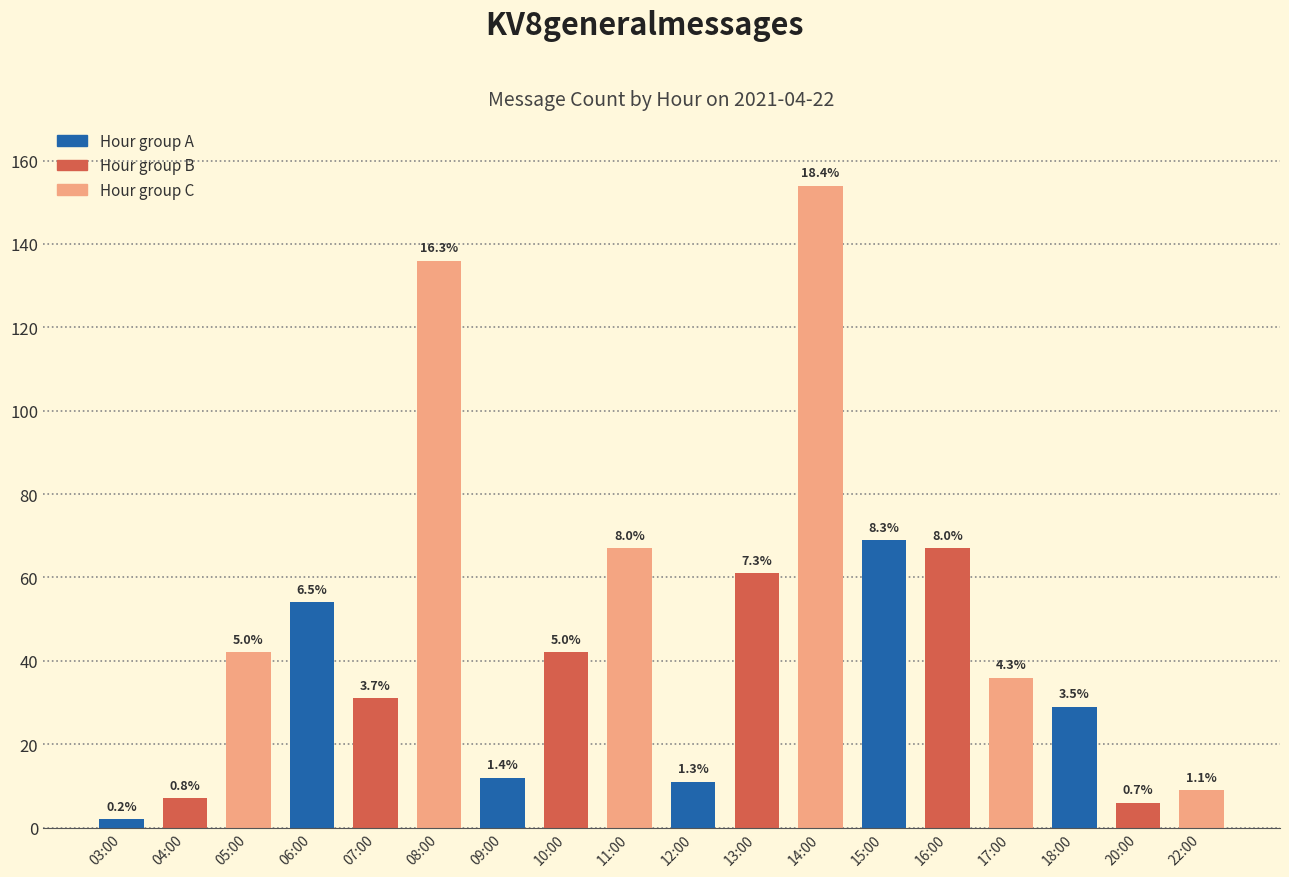

Between 15:00 and 16:00, which is larger?

15:00